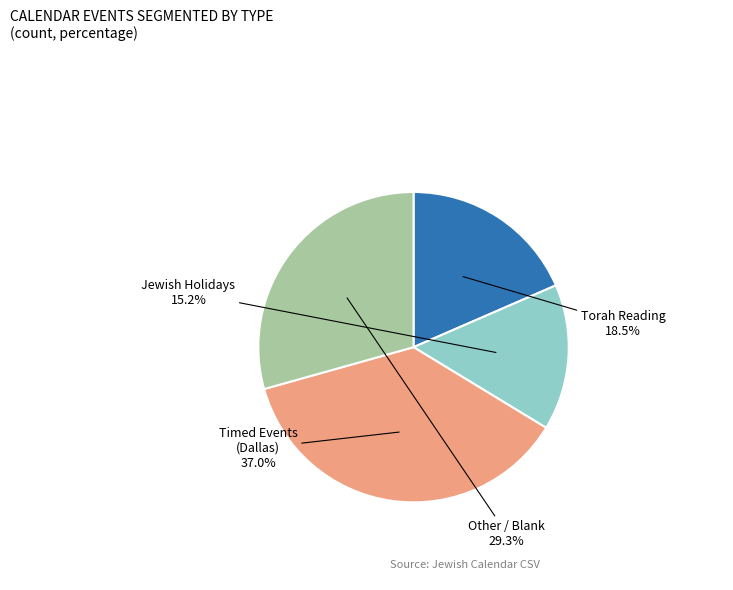

Which has a higher value, Torah Reading or Jewish Holidays?

Torah Reading